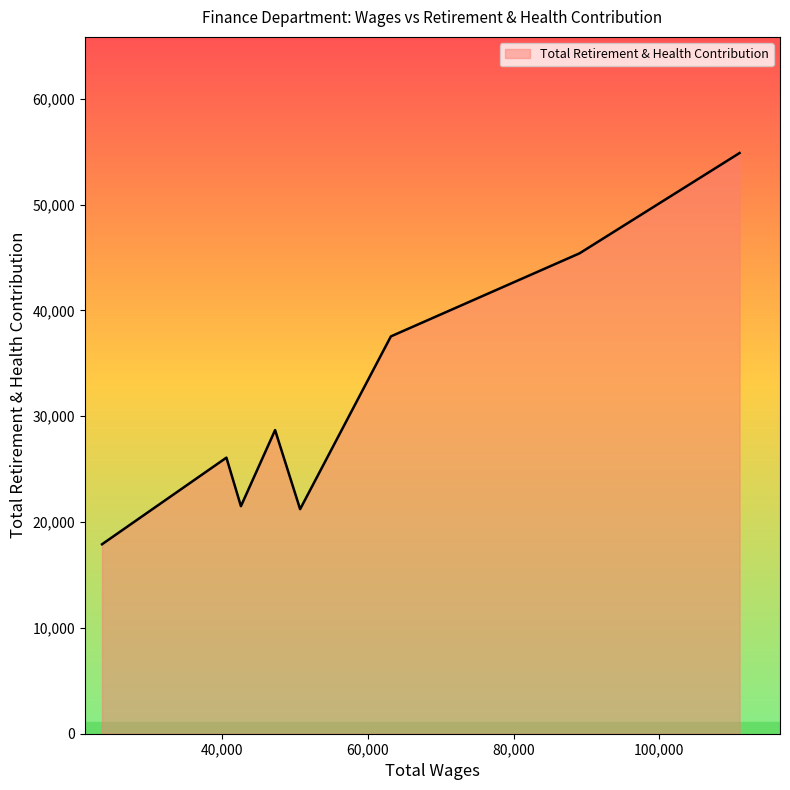

What is the difference between the second highest and second lowest values?

24173